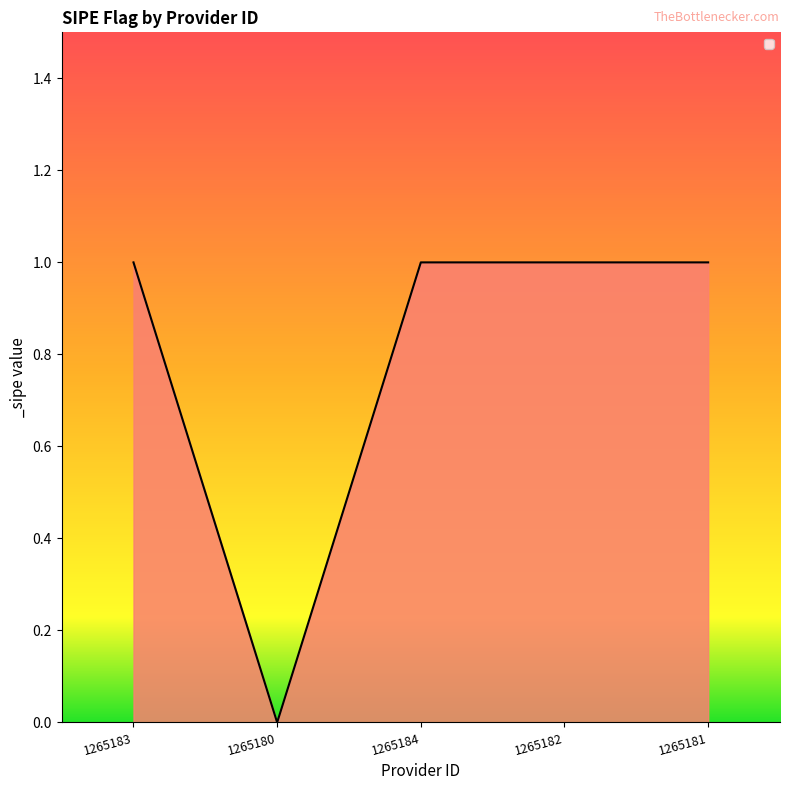

Does the chart display data point markers on the line(s)?

No